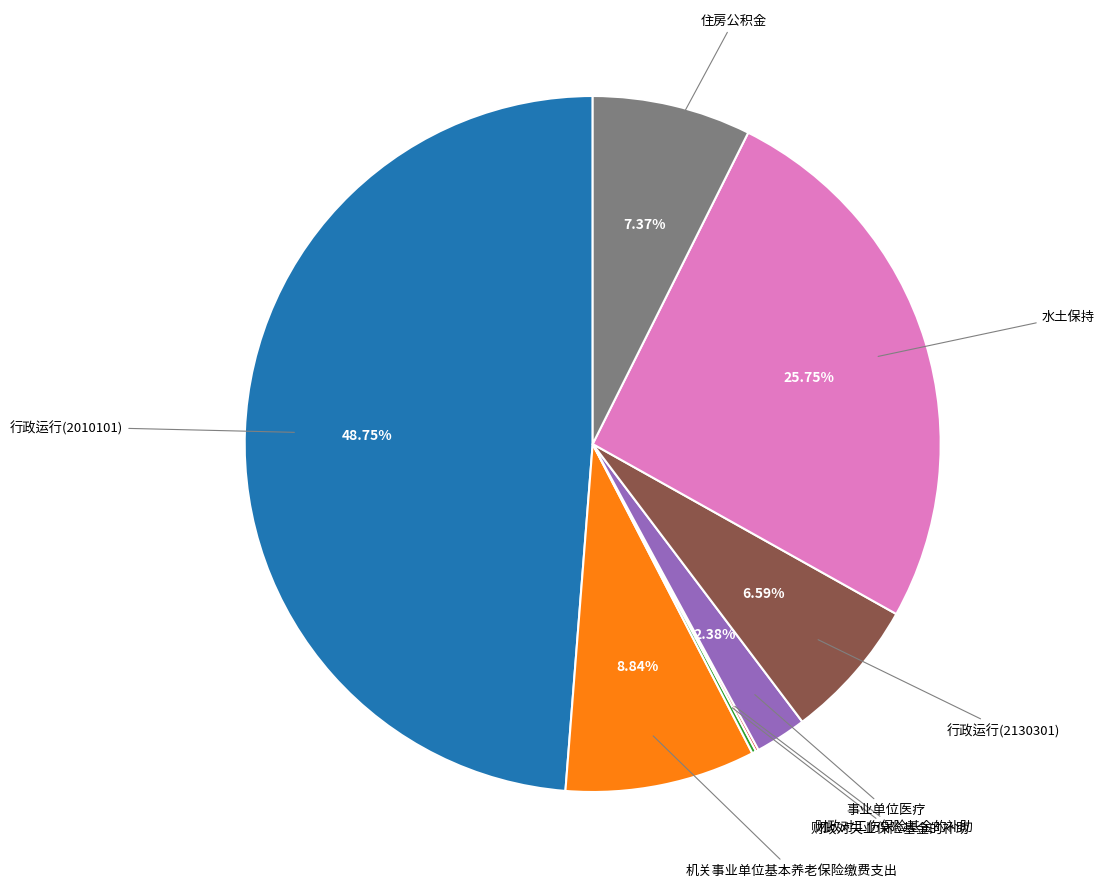

Does any single category account for the majority?

No